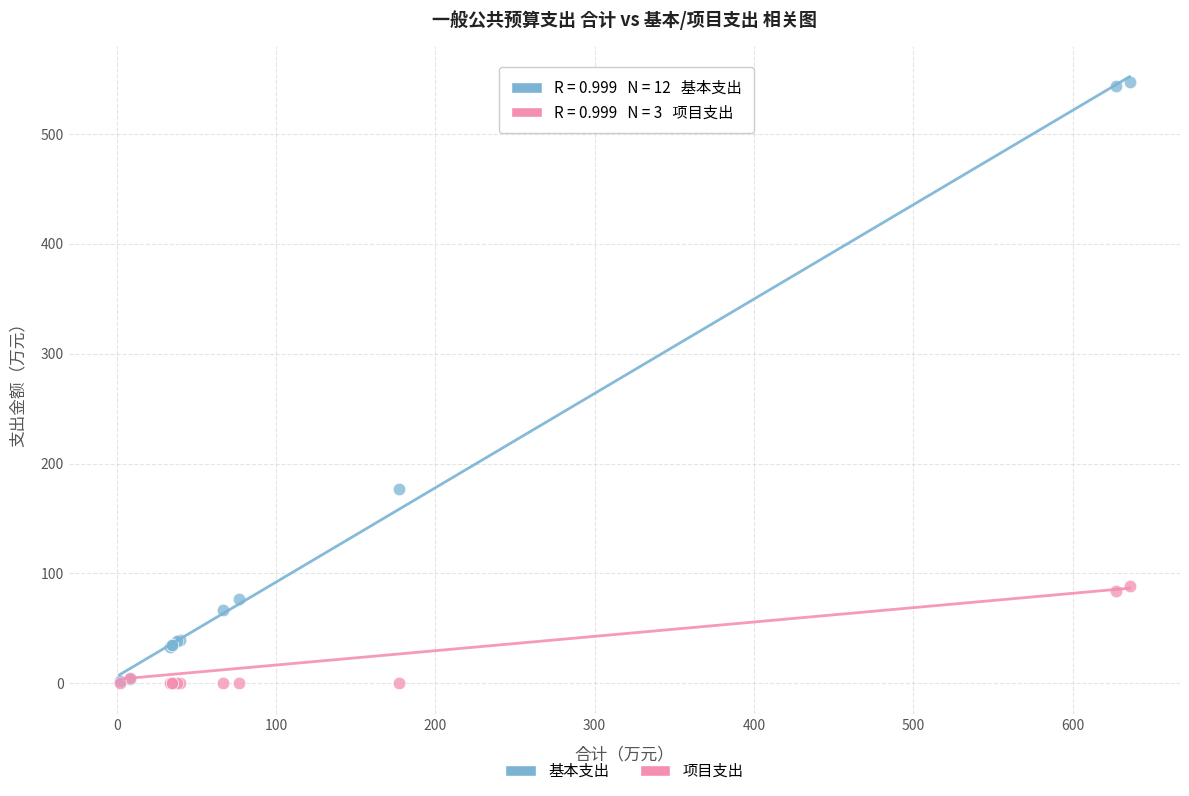

In the 基本支出 series, what Y value is closest to 274?

177.1